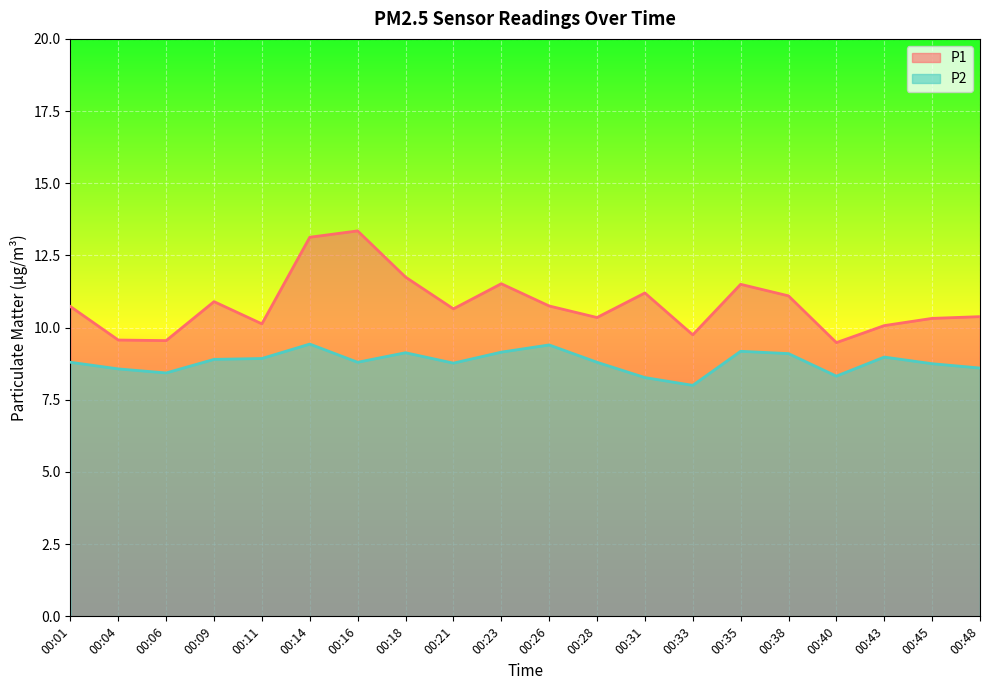

At which category does P1 reach its first local valley?

00:06